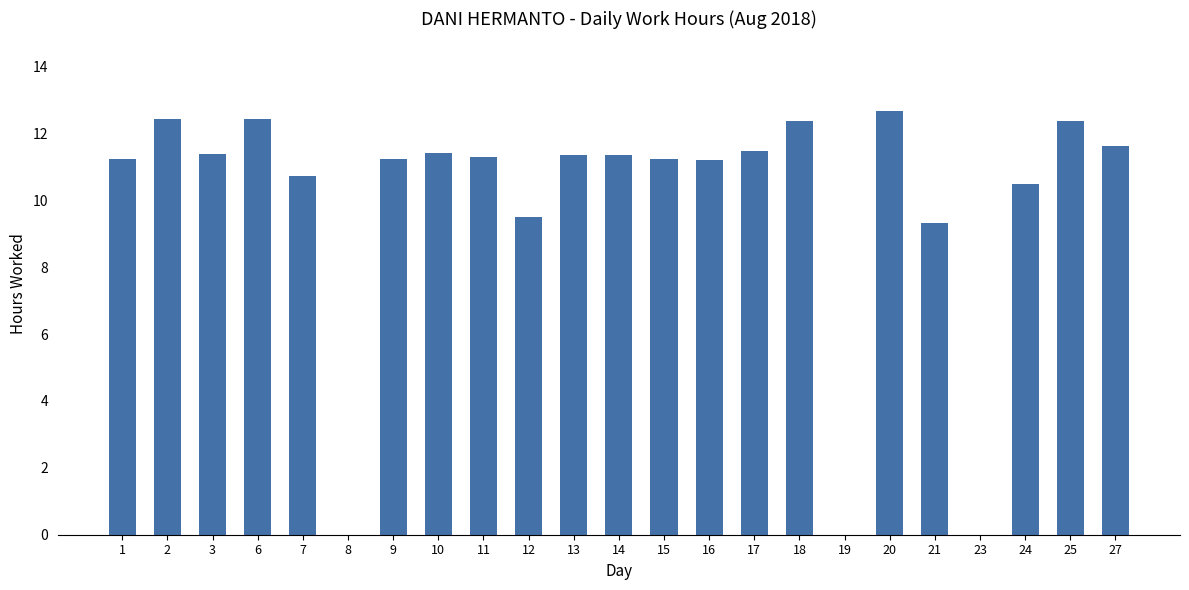

At which label does the data first exceed 11?

1